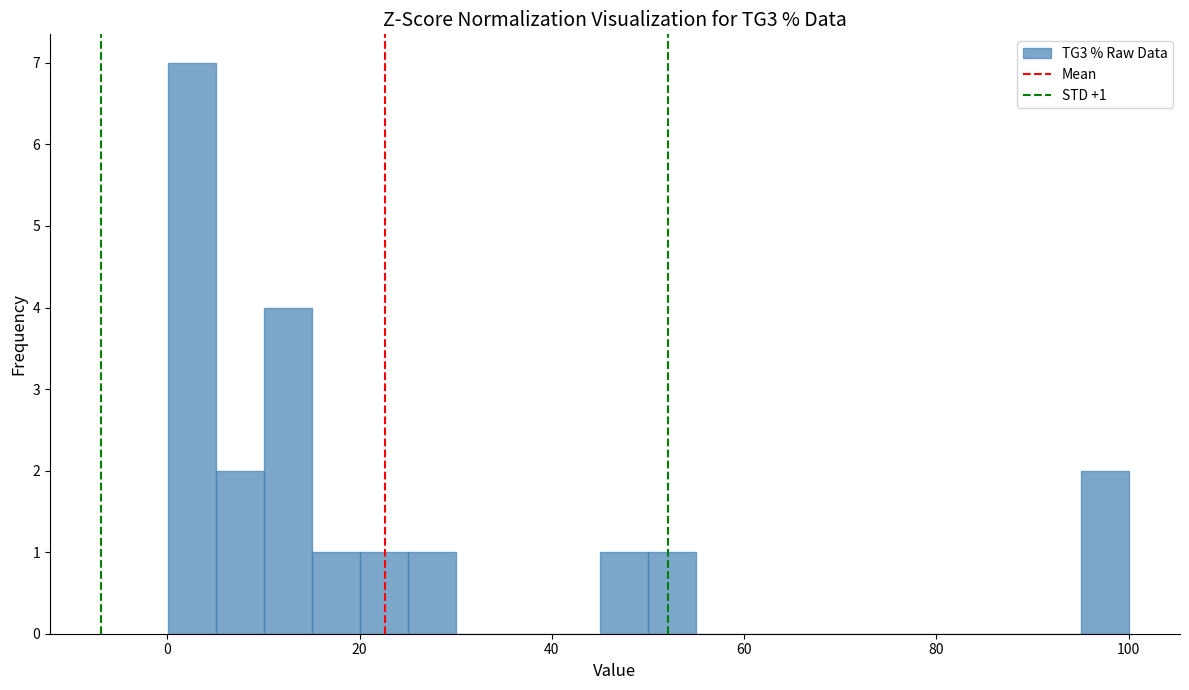

Read against the x-axis, roughly where is the centre of the tallest bar?

2